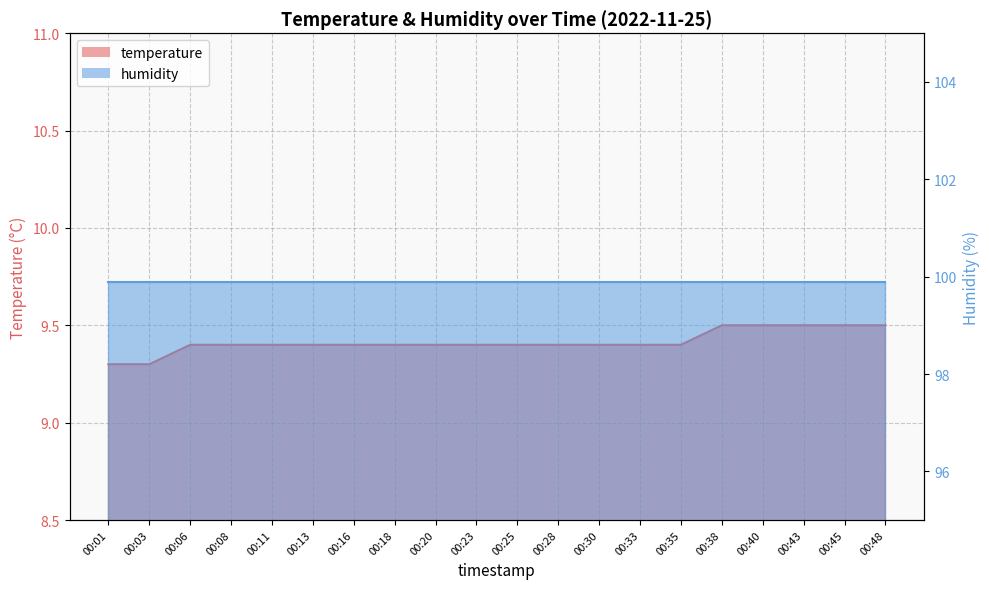

At which category does the chart reach its minimum across all series?

00:01